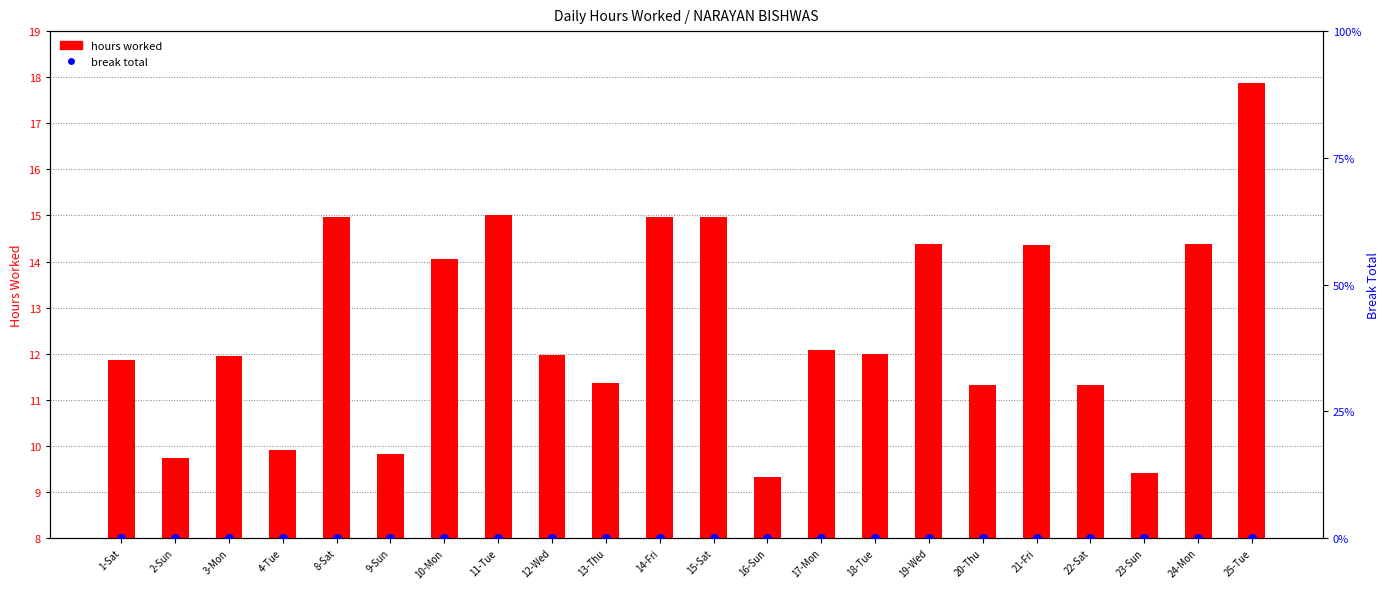

Is the value of hours worked at 21-Fri greater than the value of break total at 15-Sat?

Yes